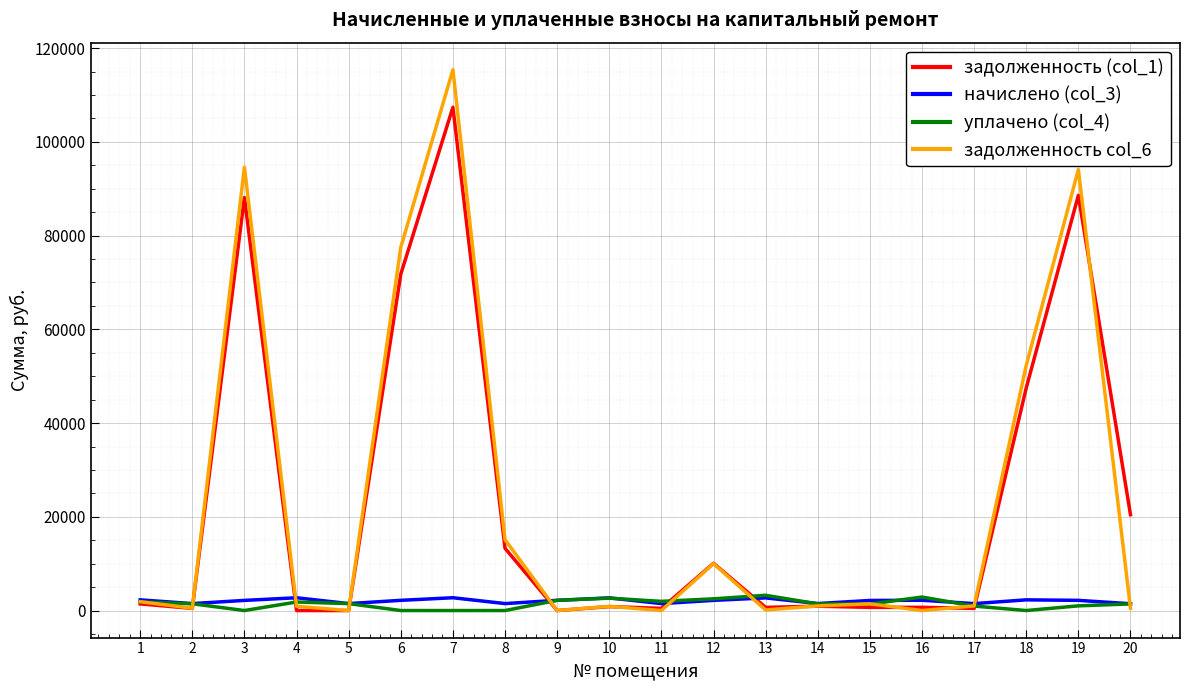

What is the total value across all series at 1?

7398.6